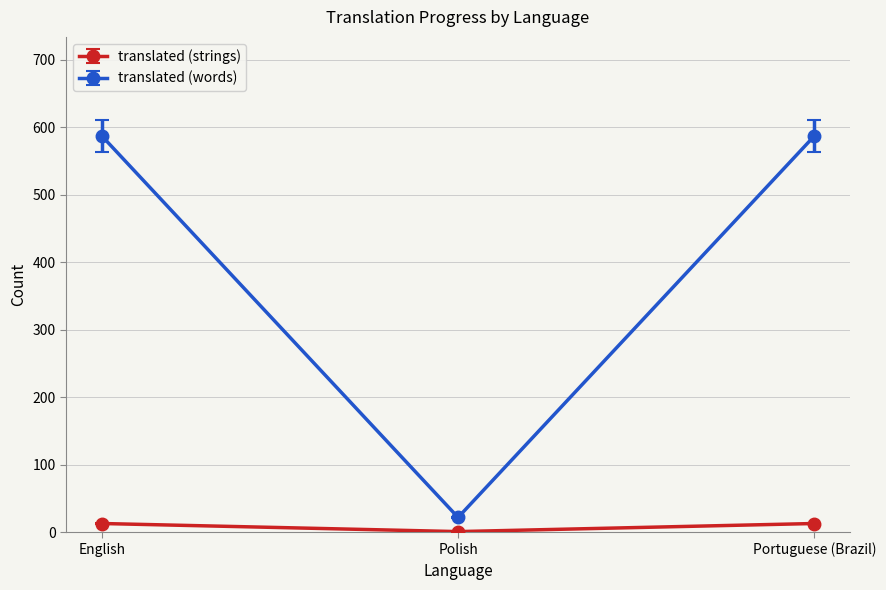

Count the number of categories in the chart.

3